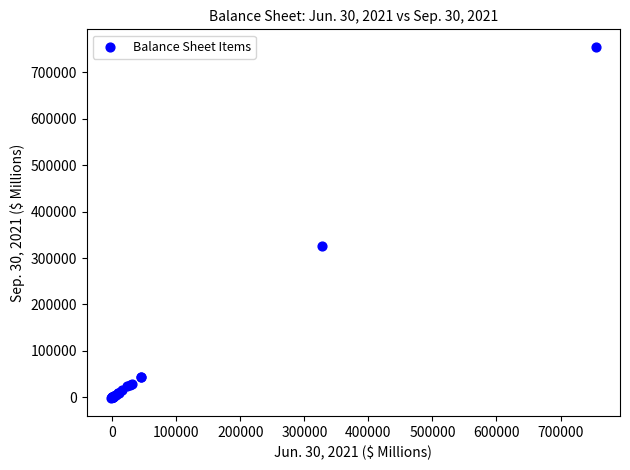

What Y value in the scatter plot is closest to 376226?

327000